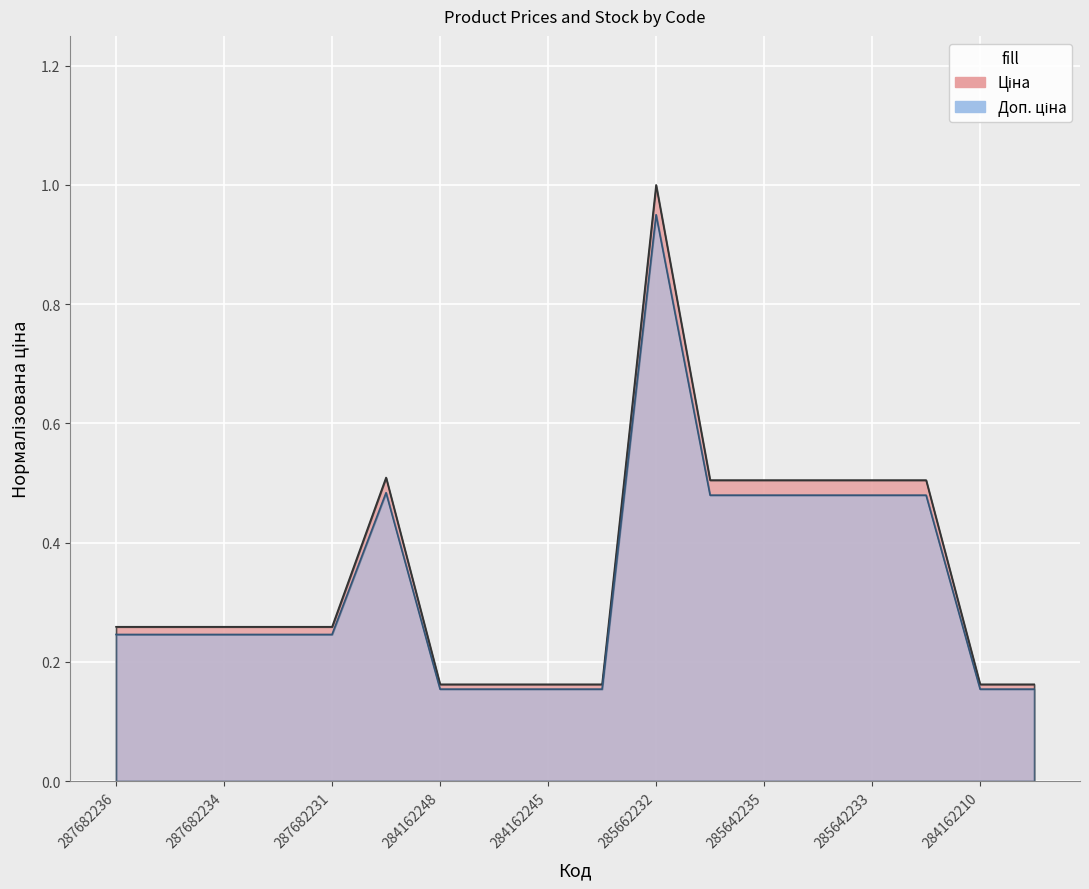

What is the smallest value displayed?

0.2